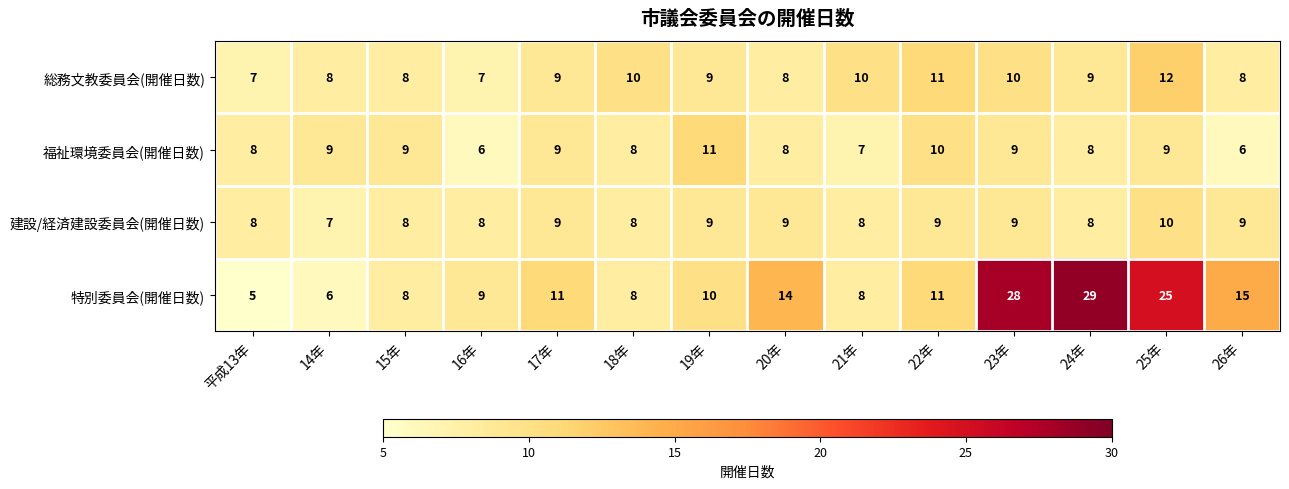

How many data points does each series have?

14